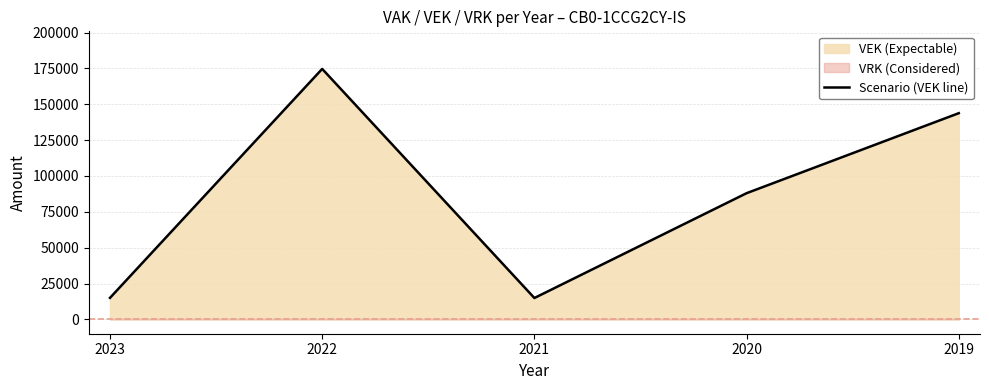

Which label corresponds to the largest value in the chart?

2022